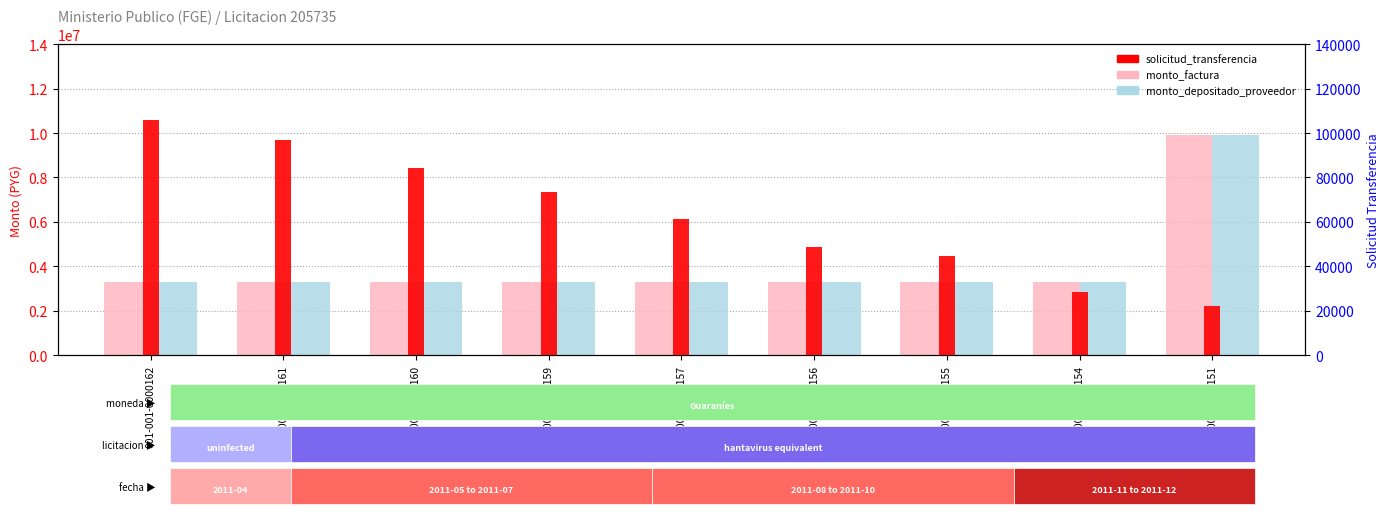

Is the value of solicitud_transferencia at 001-001-0000160 greater than the value of monto_factura at 001-001-0000154?

No